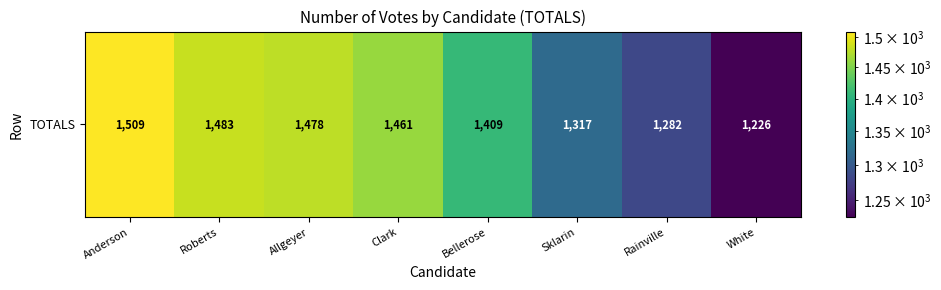

Rank the categories by value from highest to lowest.

Anderson, Roberts, Allgeyer, Clark, Bellerose, Sklarin, Rainville, White